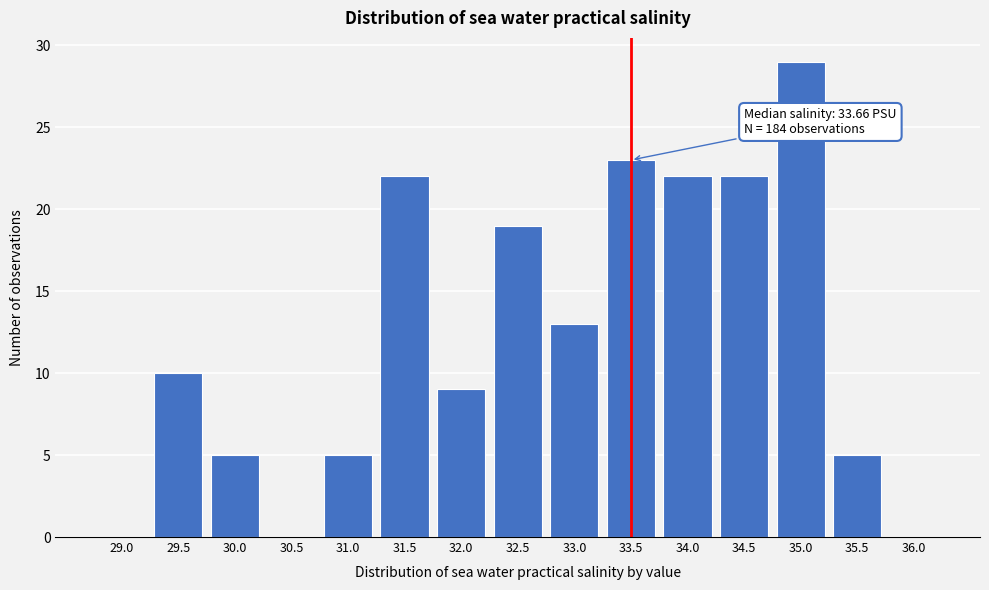

Reading left to right, transcribe all the data shown in this chart.

29.0=0	29.5=10	30.0=5	30.5=0	31.0=5	31.5=22	32.0=9	32.5=19	33.0=13	33.5=23	34.0=22	34.5=22	35.0=29	35.5=5	36.0=0